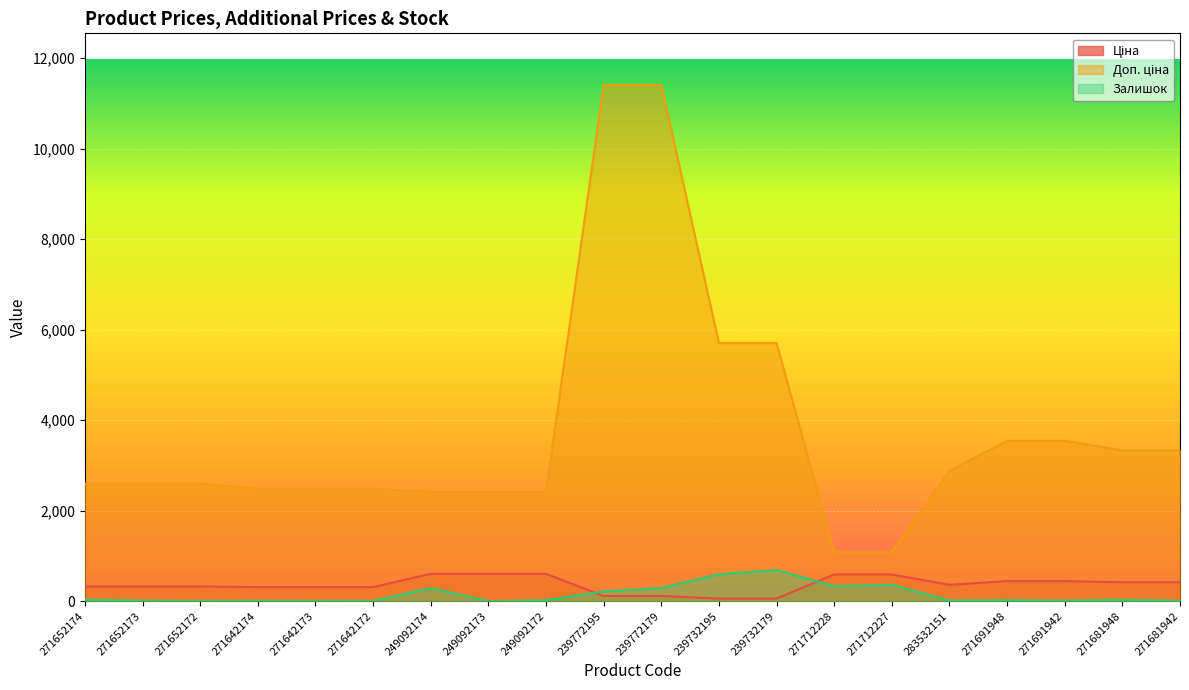

Between 271642173 and 249092173, which is larger?

249092173